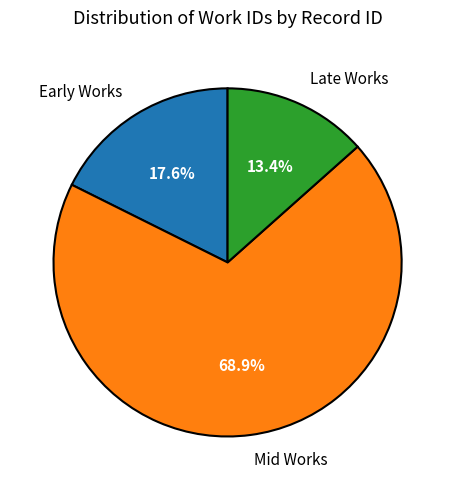

How many segments does this pie chart have?

3